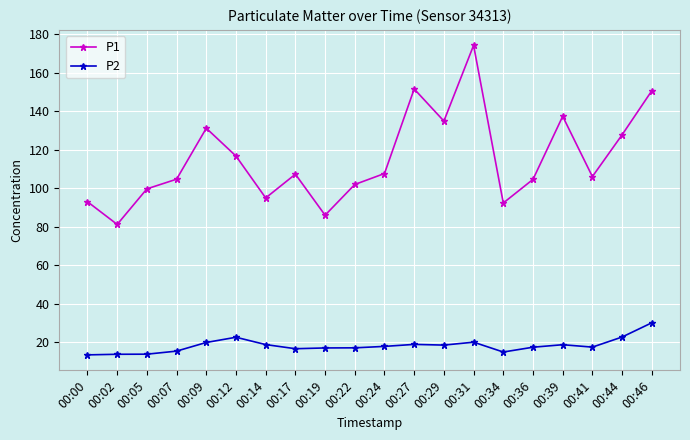

What is the highest value of the P2 series?

30.0